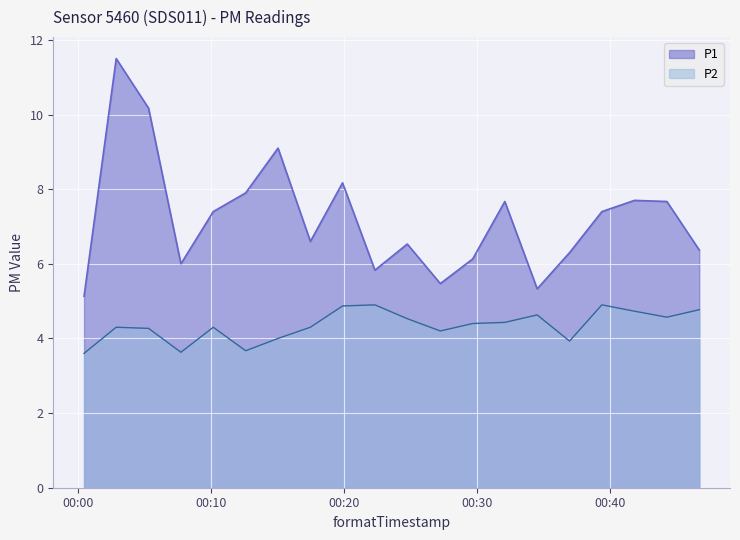

Reading left to right, transcribe all the data shown in this chart.

P1: 5.1	11.5	10.2	6.0	7.4	7.9	9.1	6.6	8.2	5.8	6.5	5.5	6.1	7.7	5.3	6.3	7.4	7.7	7.7	6.4
P2: 3.6	4.3	4.3	3.6	4.3	3.7	4.0	4.3	4.9	4.9	4.5	4.2	4.4	4.4	4.6	3.9	4.9	4.7	4.6	4.8